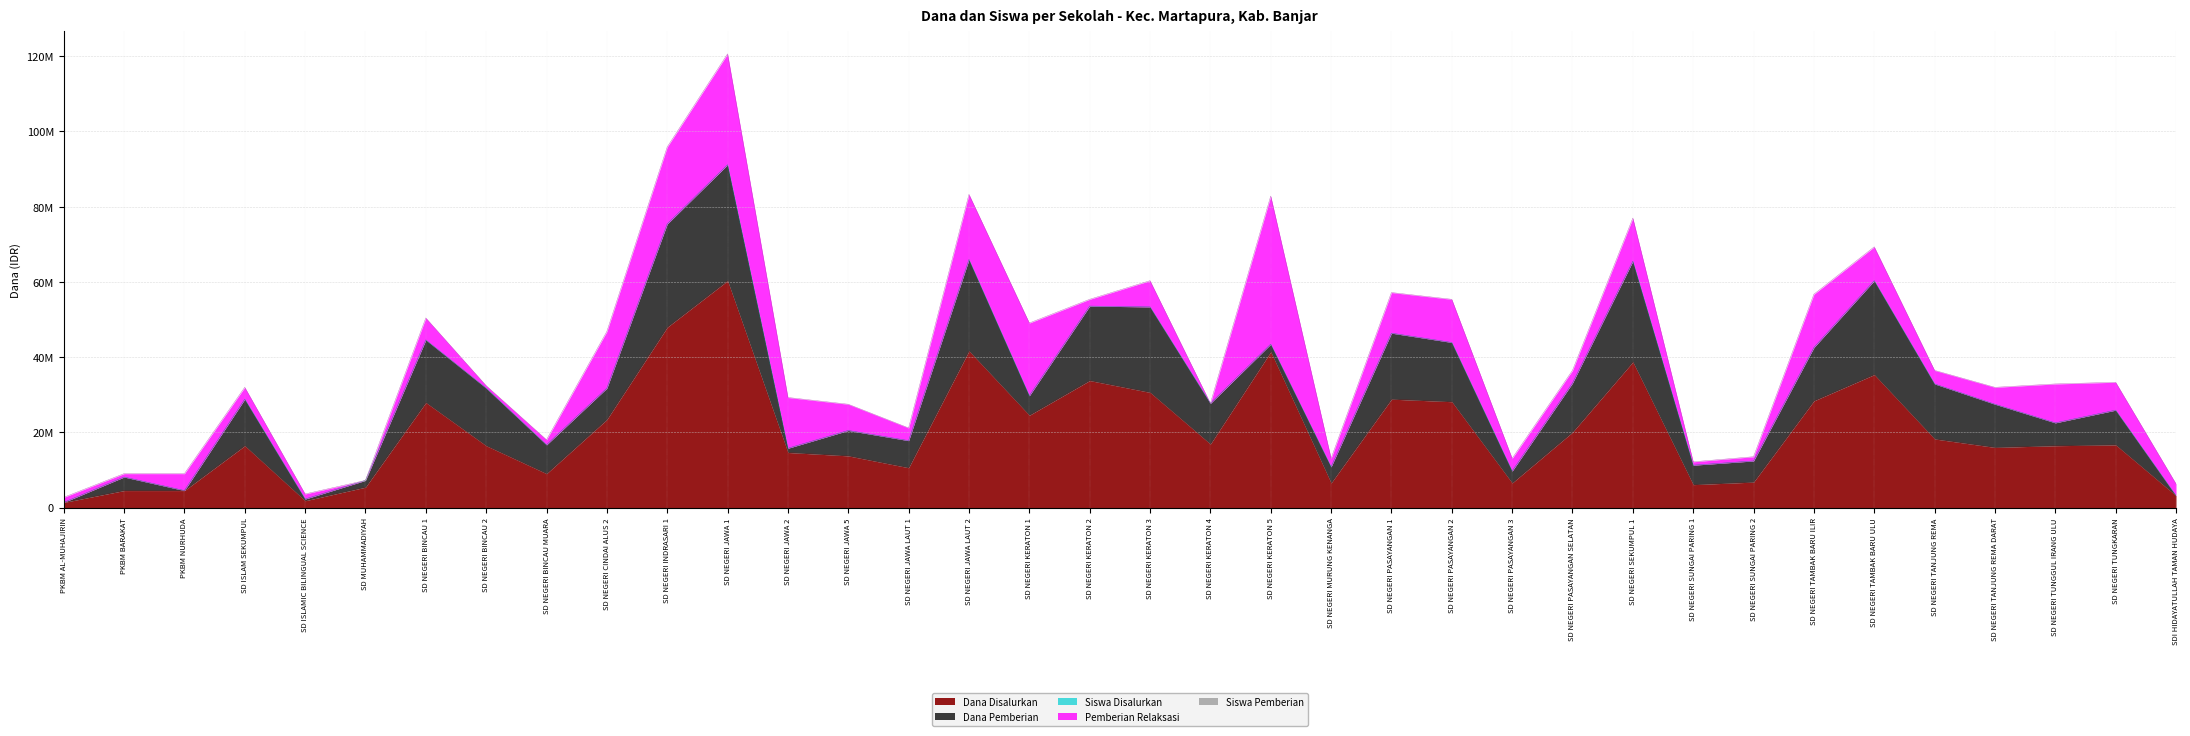

Where is the first local minimum for Siswa Disalurkan?

SD ISLAMIC BILINGUAL SCIENCE